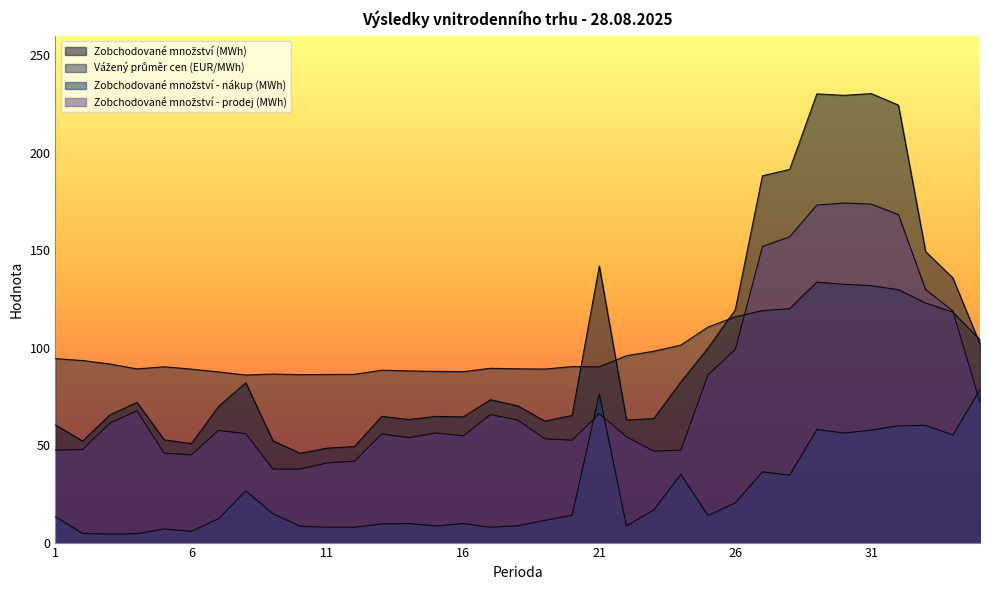

What is the minimum value shown in the chart?

4.4